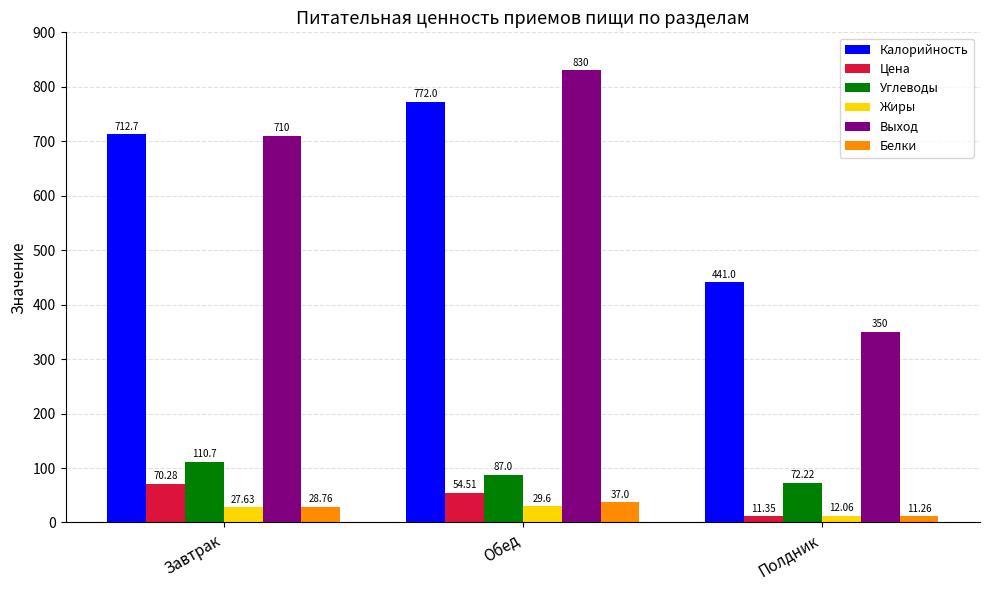

What is the label of the 1st bar from the right?

Полдник